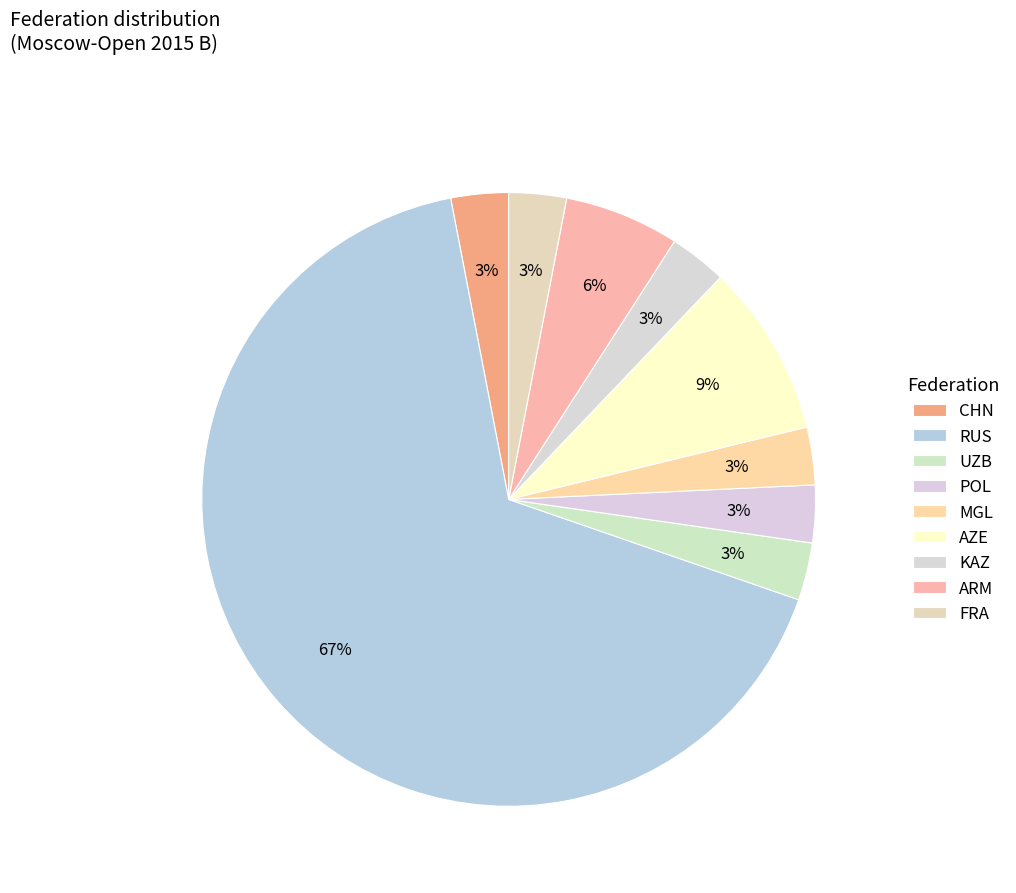

How many slices are in this pie chart?

9